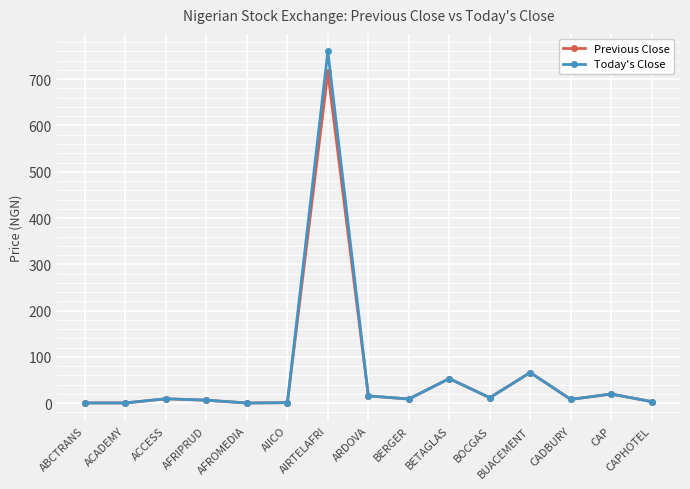

At how many categories does at least one series exceed 102?

1